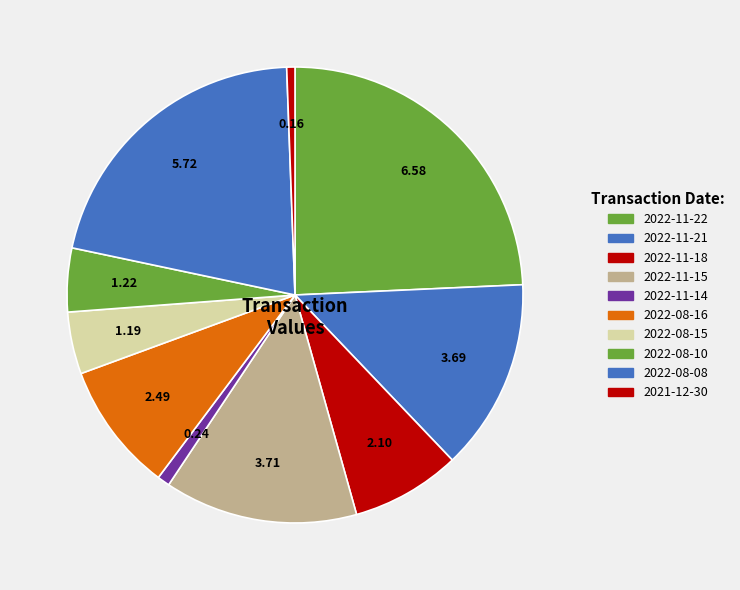

Which has a higher value, 2022-11-22 or 2022-08-15?

2022-11-22